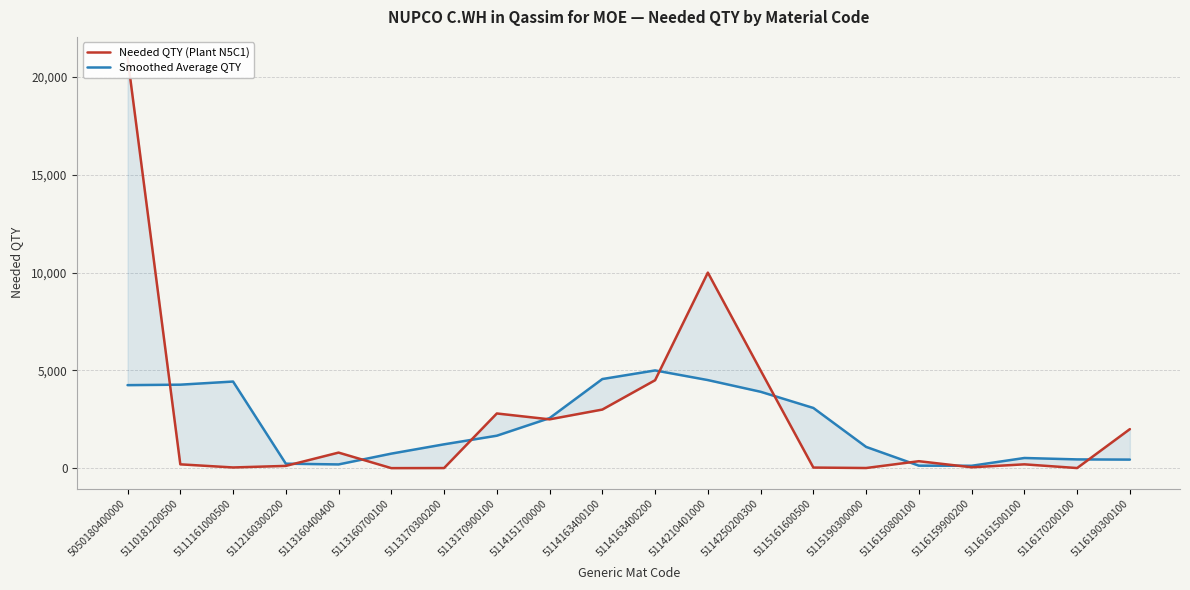

How many intersections are there between Needed QTY (Plant N5C1) and Smoothed Average QTY?

10